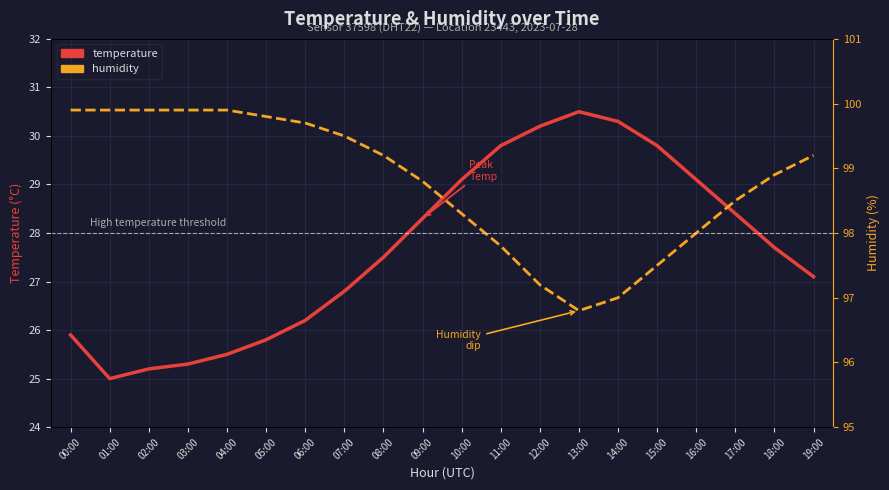

Does the chart display data point markers on the line(s)?

No